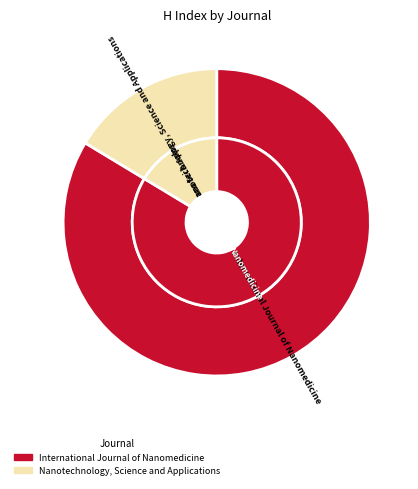

What is the ratio of the value at International Journal of Nanomedicine to the value at Nanotechnology, Science and Applications?

5.1